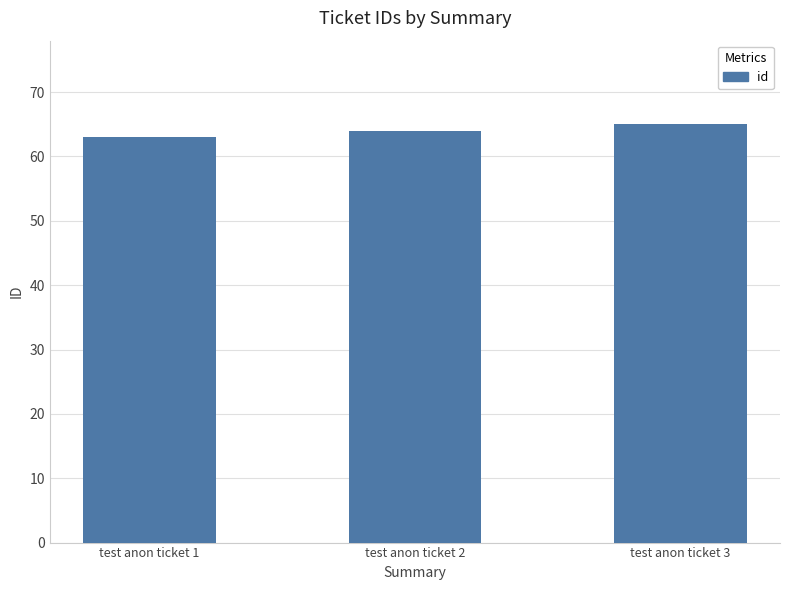

What is the average value?

64